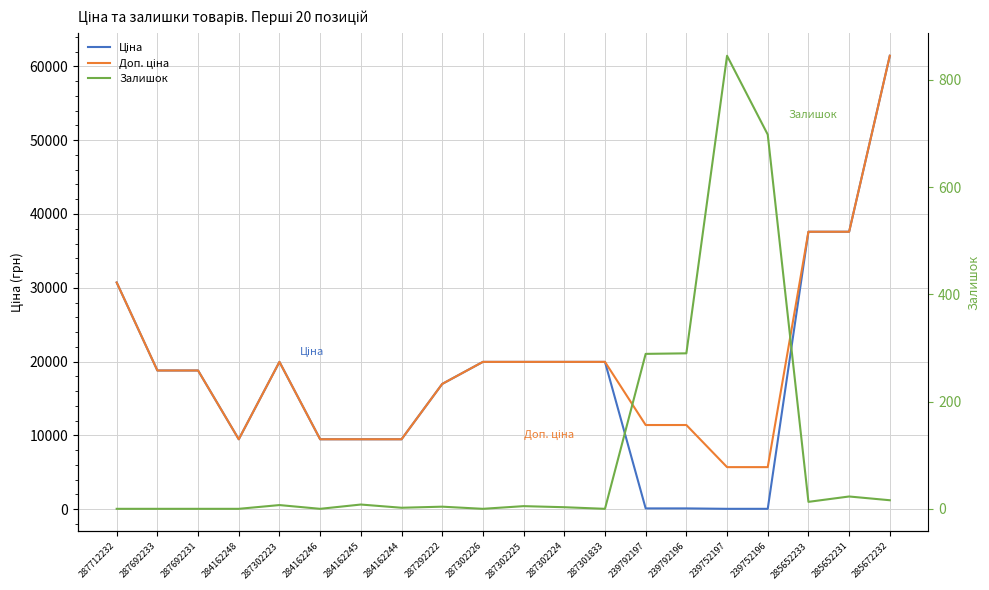

What is the label of the 2nd point from the left?

287692233